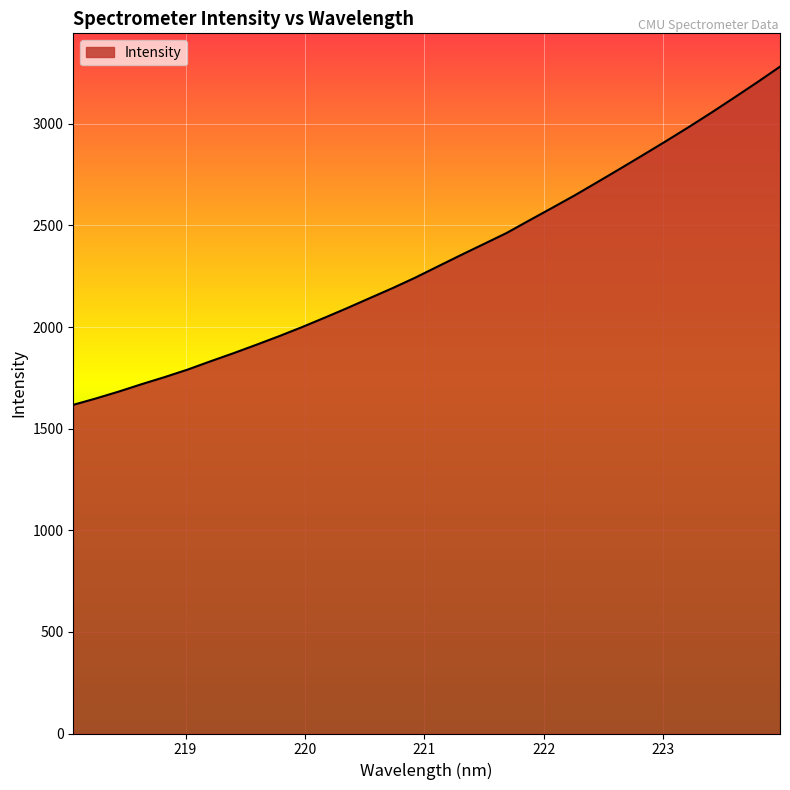

What is the smallest value displayed?

1617.5